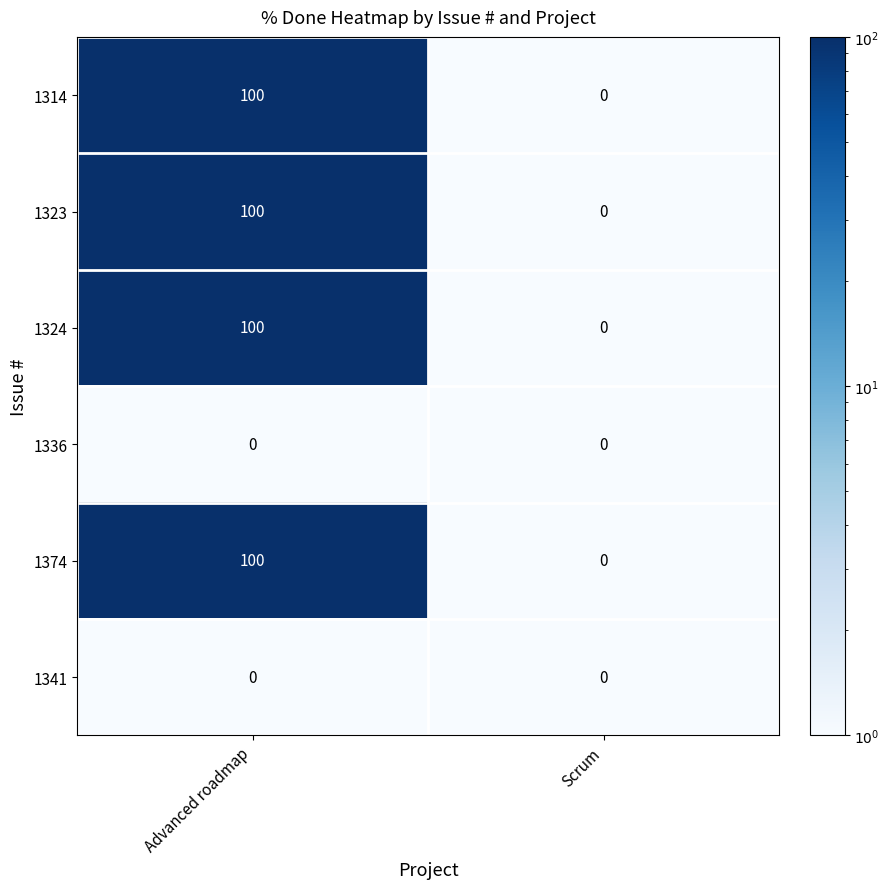

Reading left to right, extract all data points from this chart.

1314: 100	0
1323: 100	0
1324: 100	0
1336: 0	0
1374: 100	0
1341: 0	0